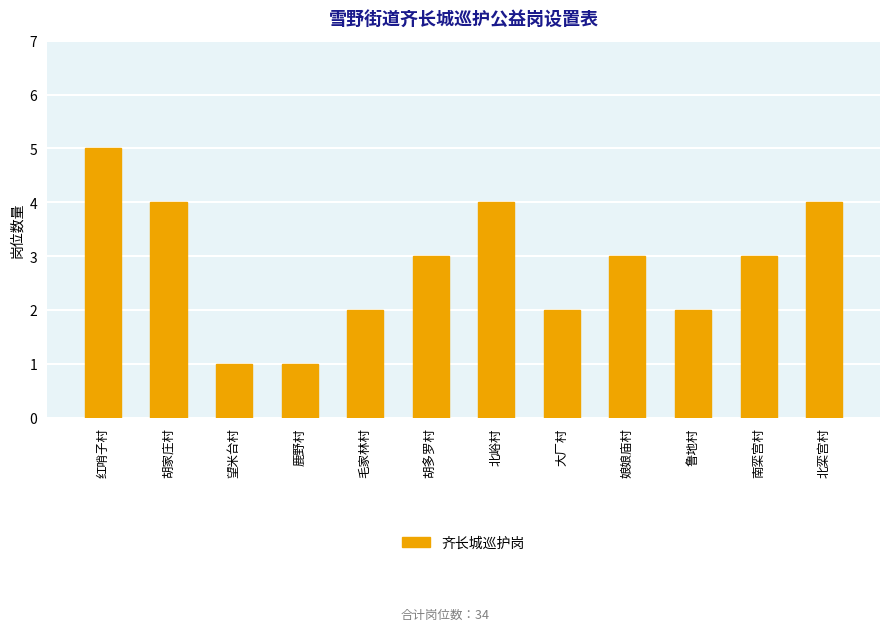

How many series are shown in this chart?

1